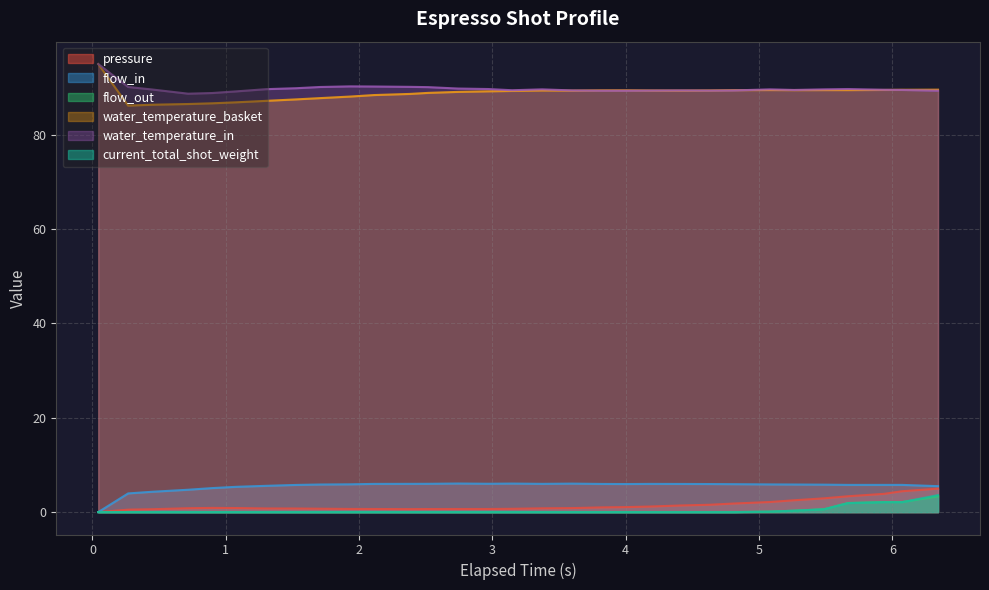

What is the average value of the pressure series?

1.4